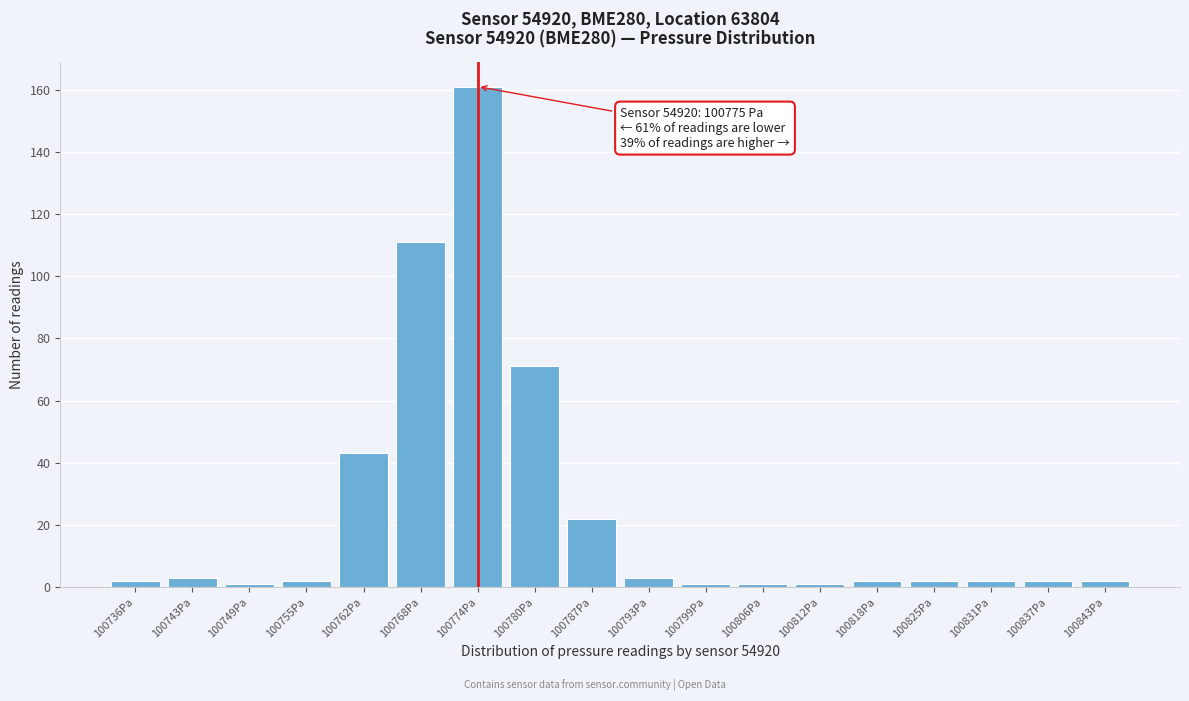

Reading right to left, list all the values displayed in this chart.

2	2	2	2	2	1	1	1	3	22	71	161	111	43	2	1	3	2